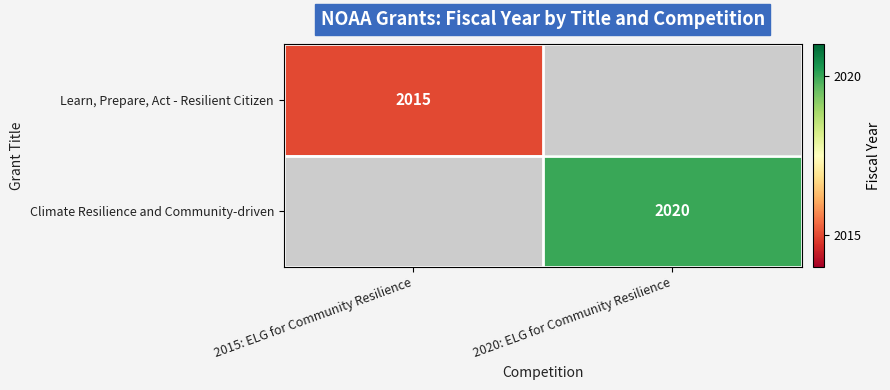

True or false: Climate Resilience and Community-driven has a value of 3122 at 2020: ELG for Community Resilience.

False